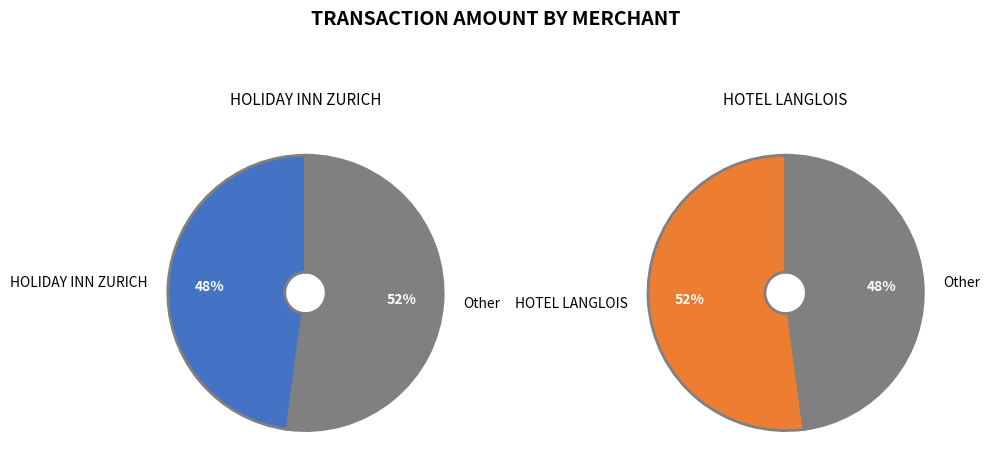

What is the ratio of the value at HOLIDAY INN ZURICH to the value at HOTEL LANGLOIS?

0.9